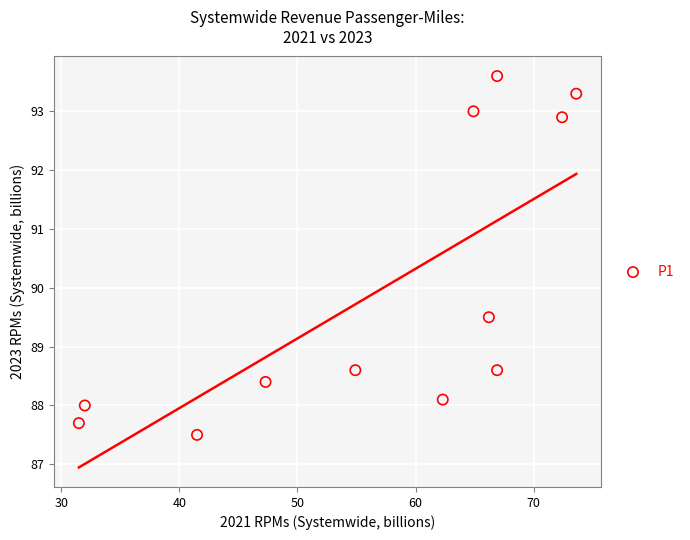

What is the average X value?

56.7